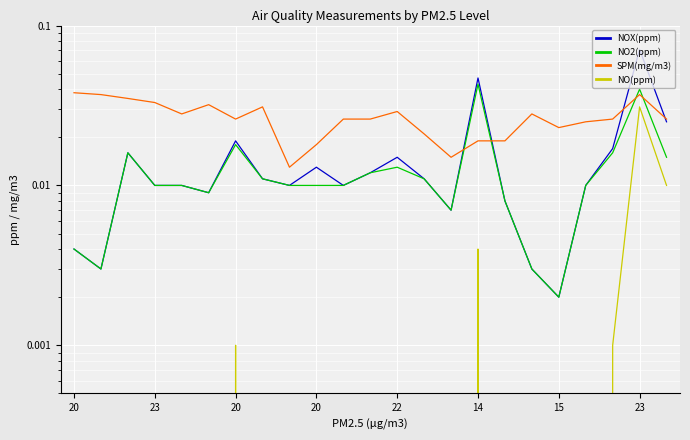

At 20, list the series in order from largest to smallest.

SPM(mg/m3), NOX(ppm), NO2(ppm), NO(ppm)